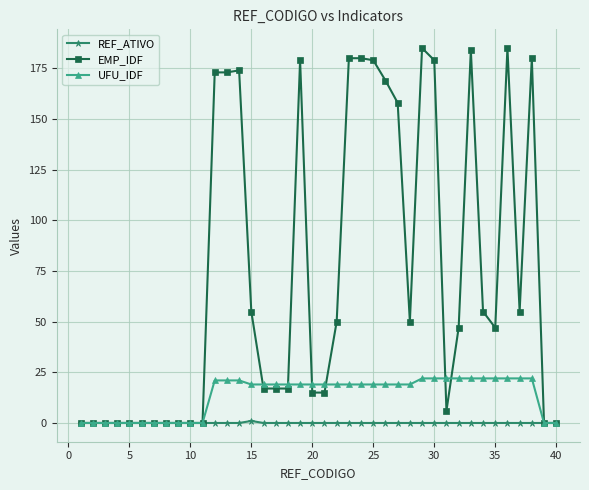

What is the greatest value displayed?

185